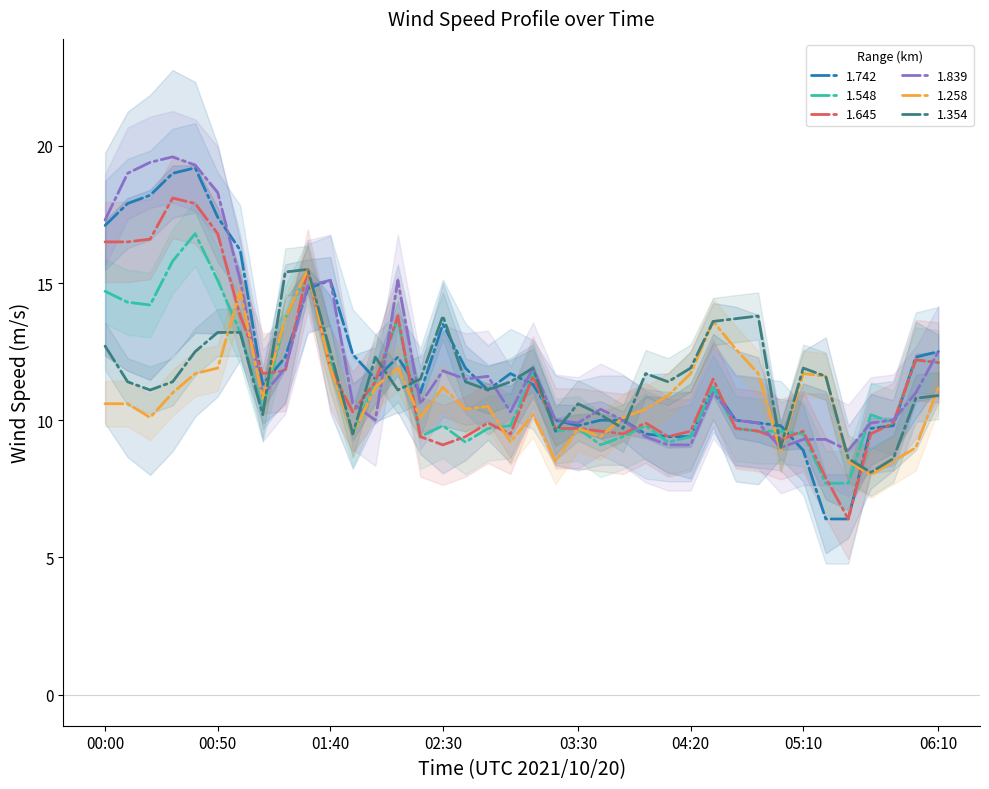

Which series has the largest range (max minus min)?

1.742